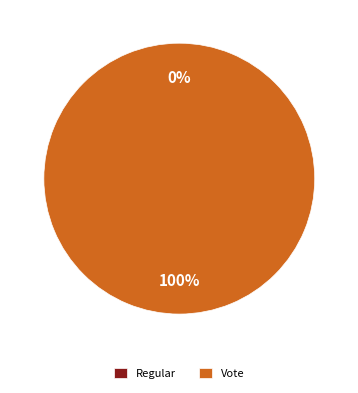

Combined, do Regular and Vote account for over 50%?

Yes